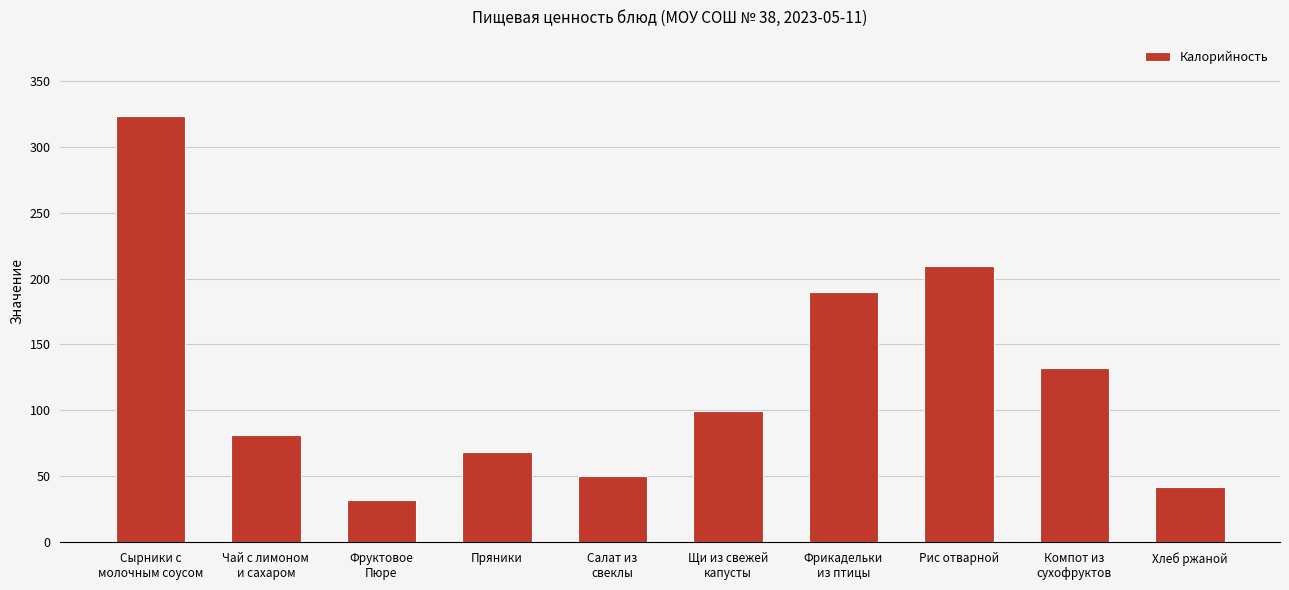

What is the difference between the values at Чай с лимоном
и сахаром and Хлеб ржаной?

39.0